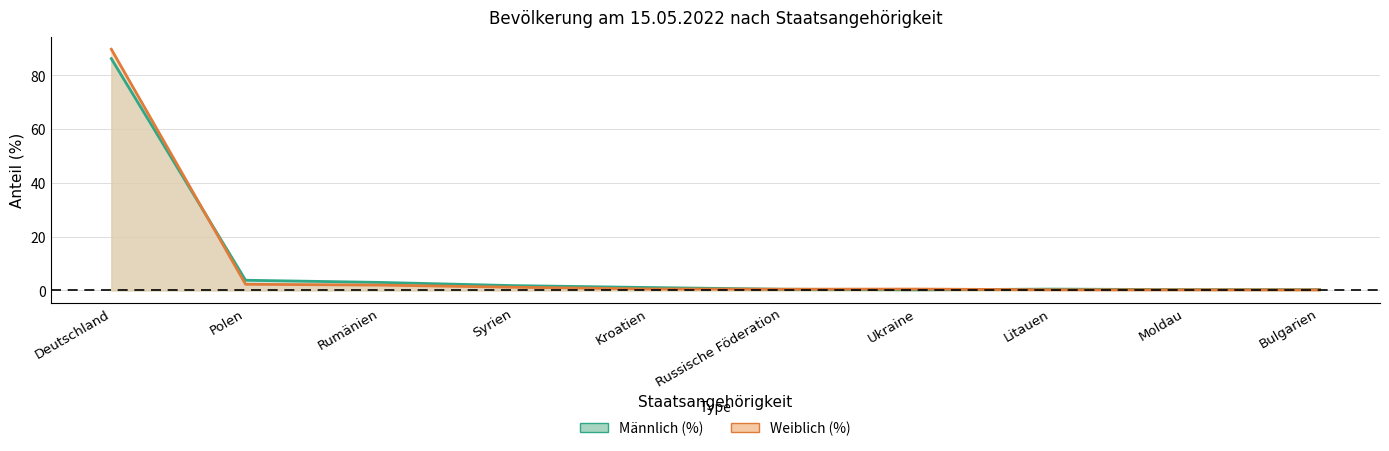

What is the sum of the Weiblich_% values at Kroatien and Moldau?

0.8